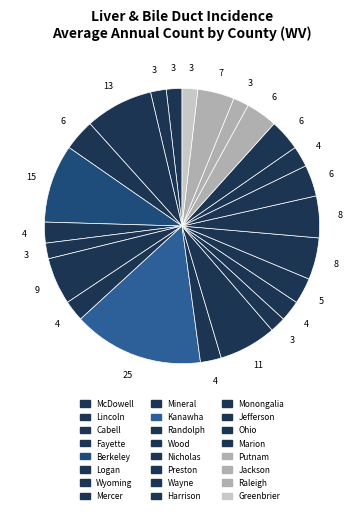

Does any single category account for the majority?

No